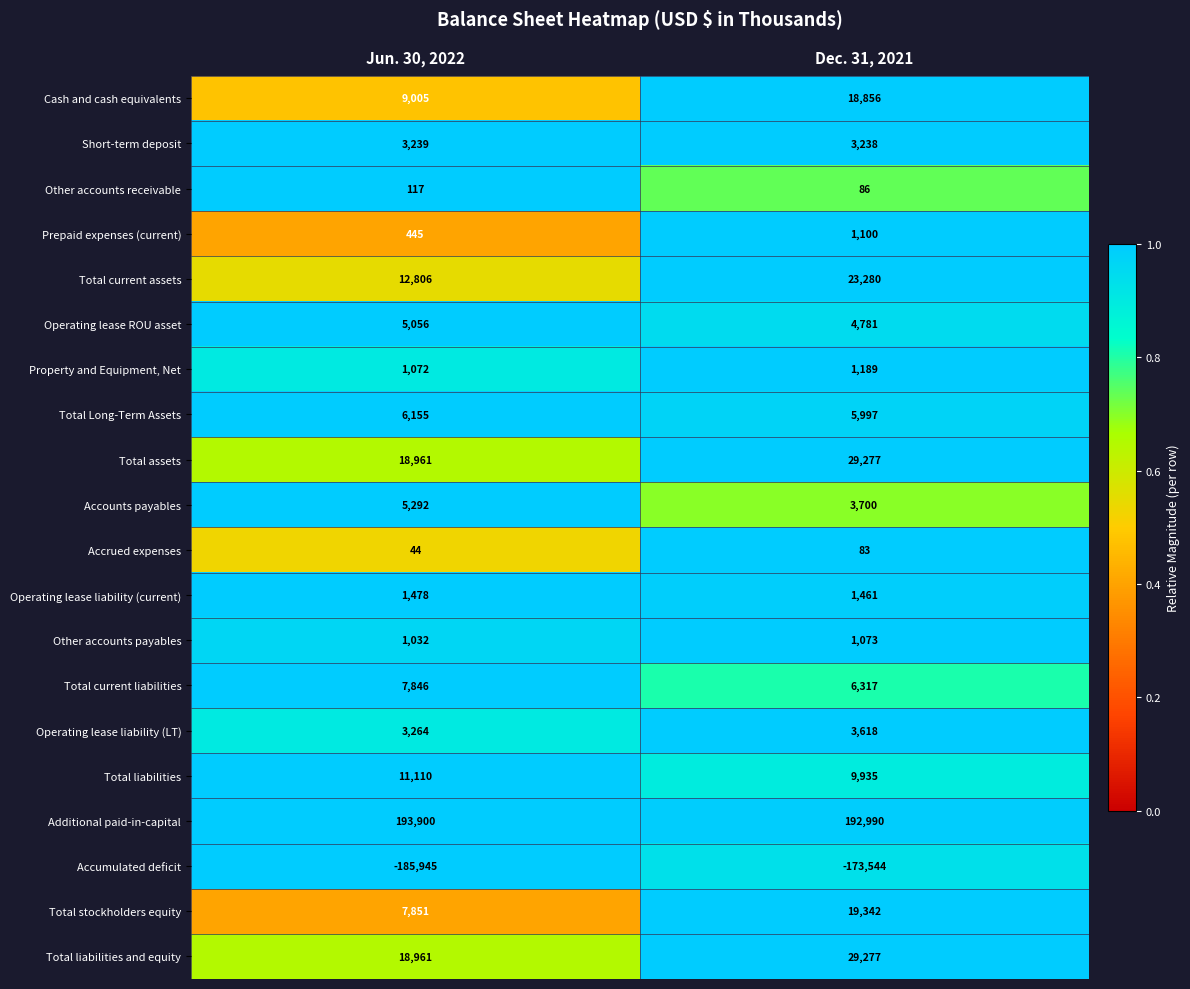

Between Jun. 30, 2022 and Dec. 31, 2021, which series saw the biggest shift?

Accumulated deficit